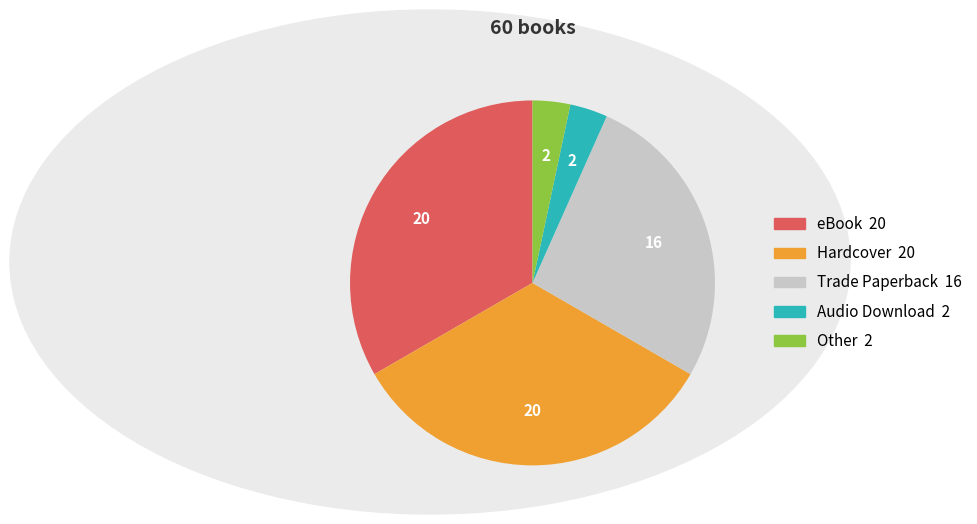

Does any single category account for the majority?

No